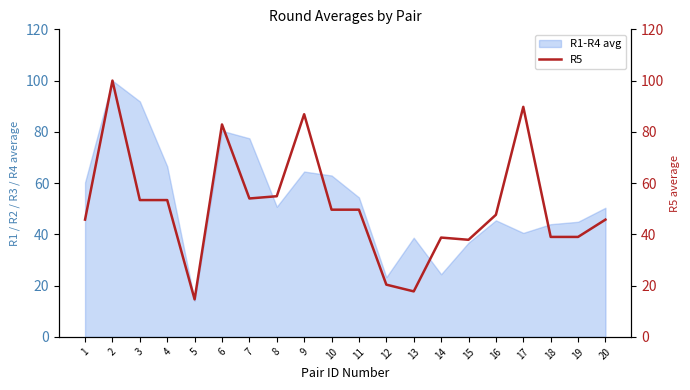

Where is the data nearest to the value 57?

8